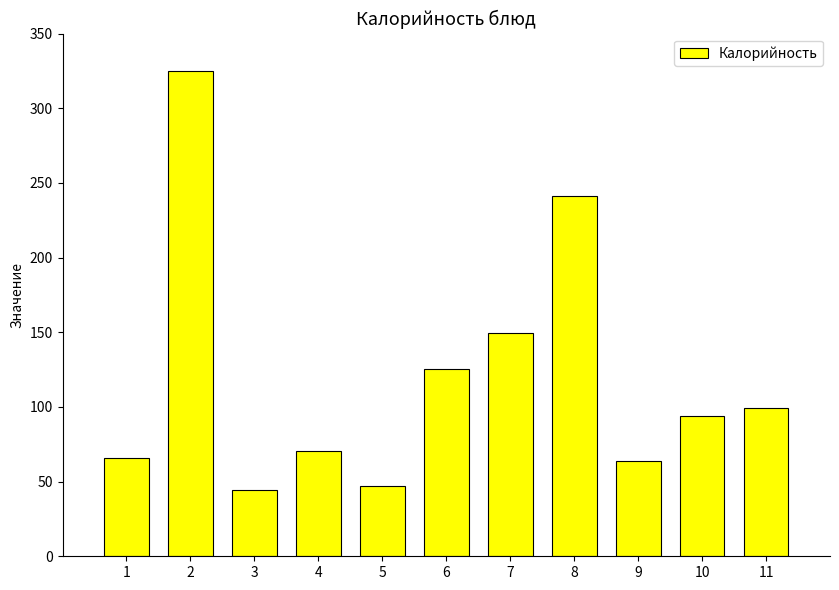

Is it true that the value at 8 is 389.5?

False